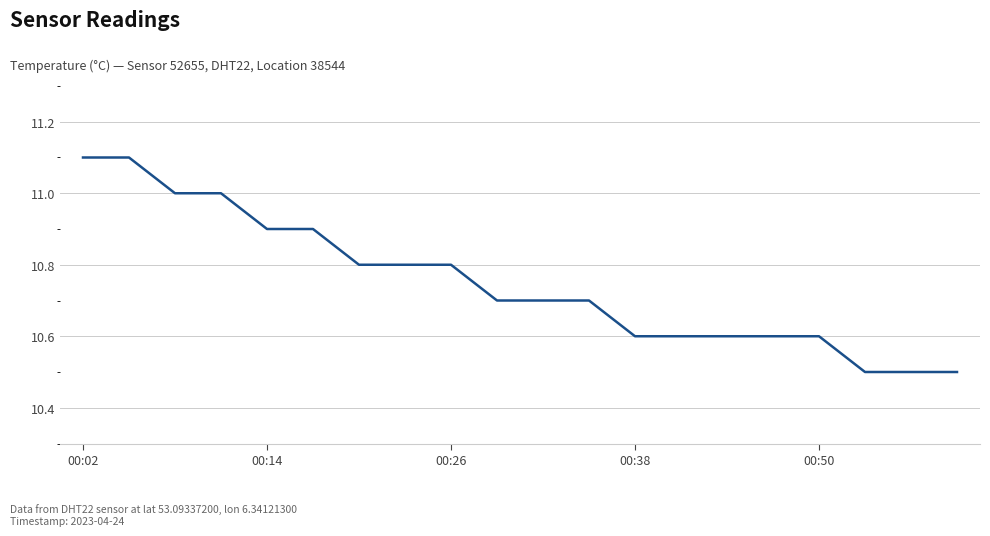

How many lines are shown in the chart?

1